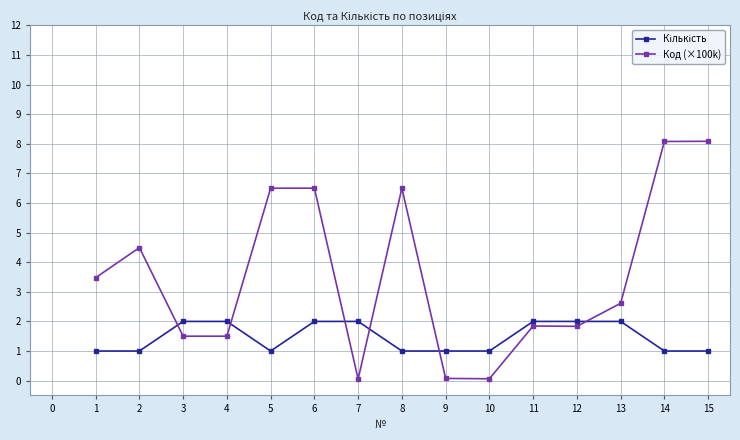

What is the greatest value displayed?

8.1